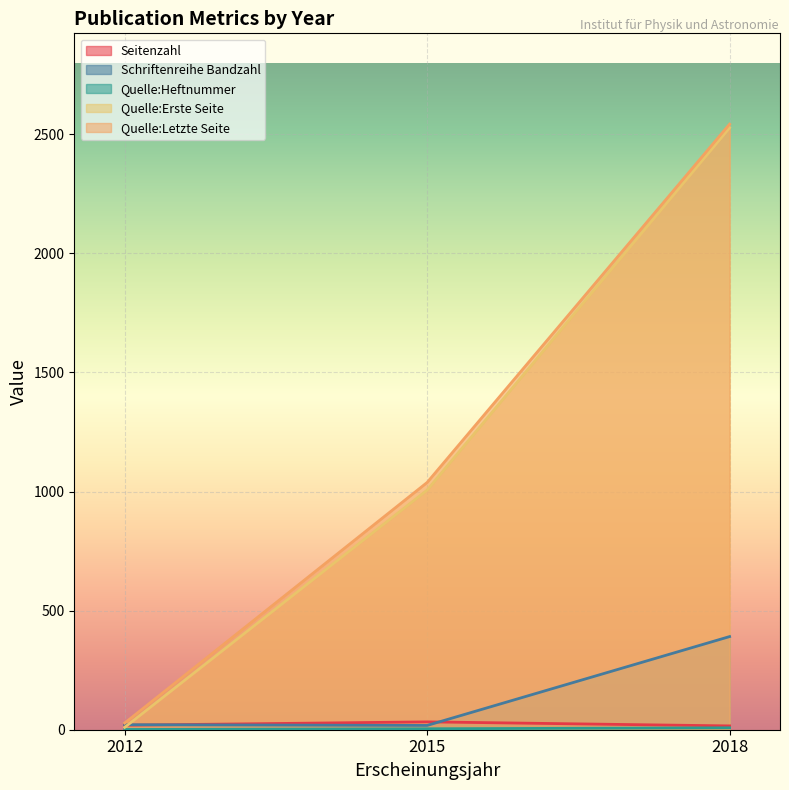

What is the value of the Quelle:Letzte Seite point at the 2nd from the left?

1038